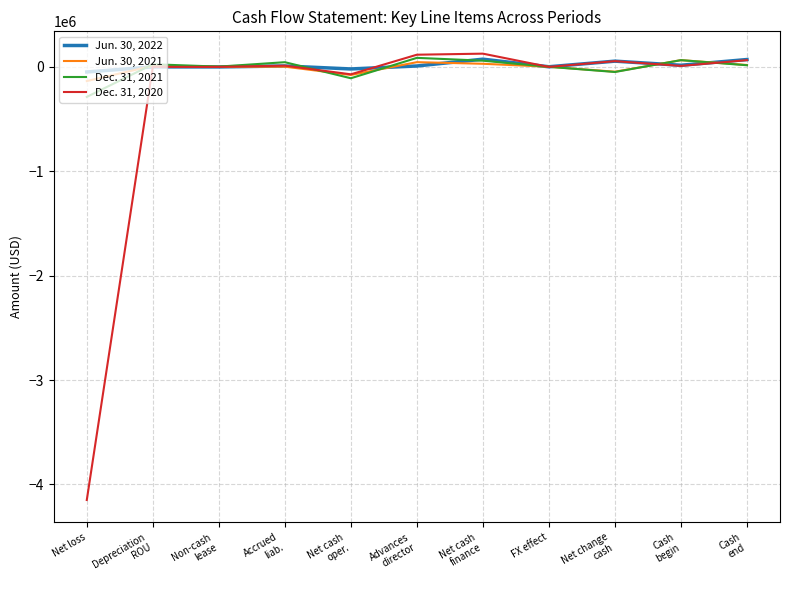

What is the highest value of the Dec. 31, 2021 series?

86378